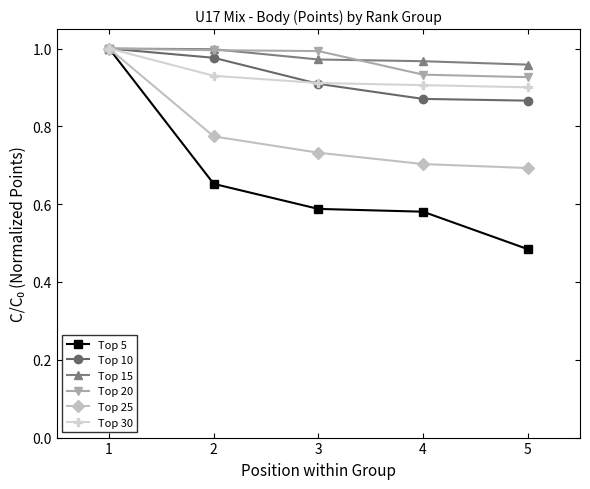

True or false: Top 10 has more than 0 interior local peaks.

False